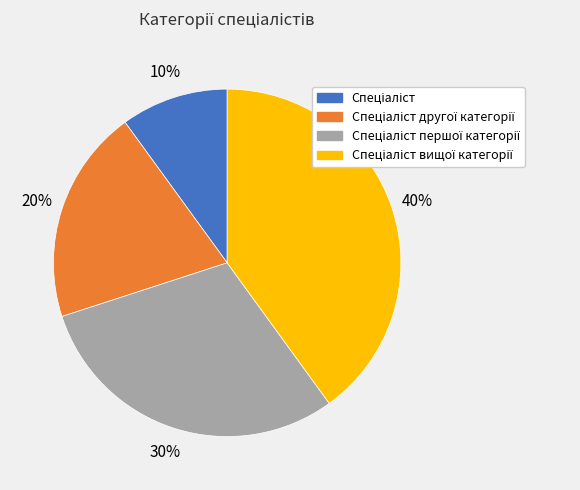

Does any single category account for the majority?

No